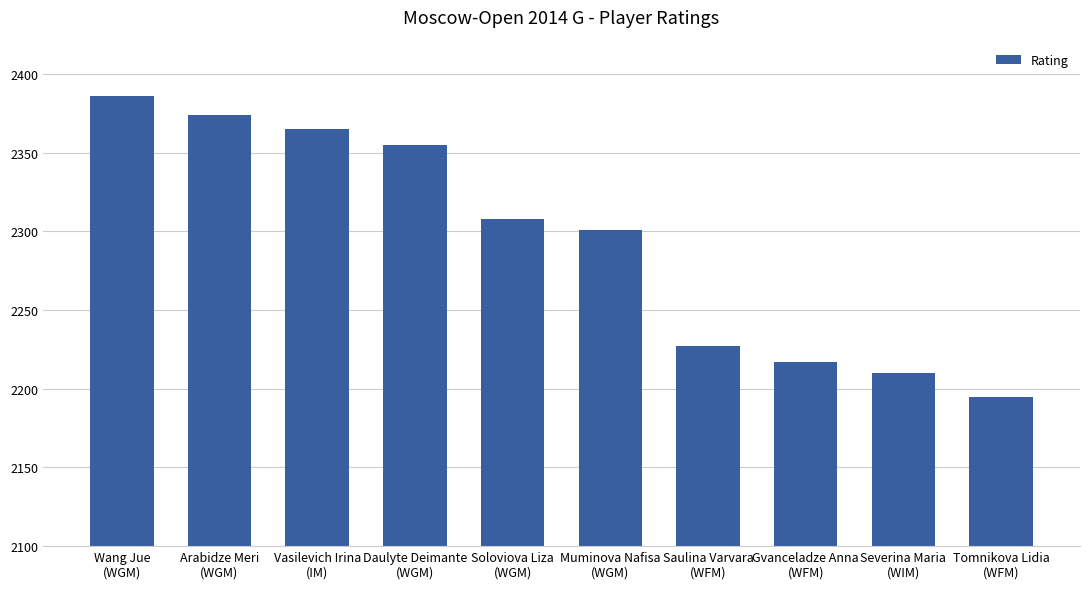

Reading left to right, extract all data points from this chart.

2386	2374	2365	2355	2308	2301	2227	2217	2210	2195